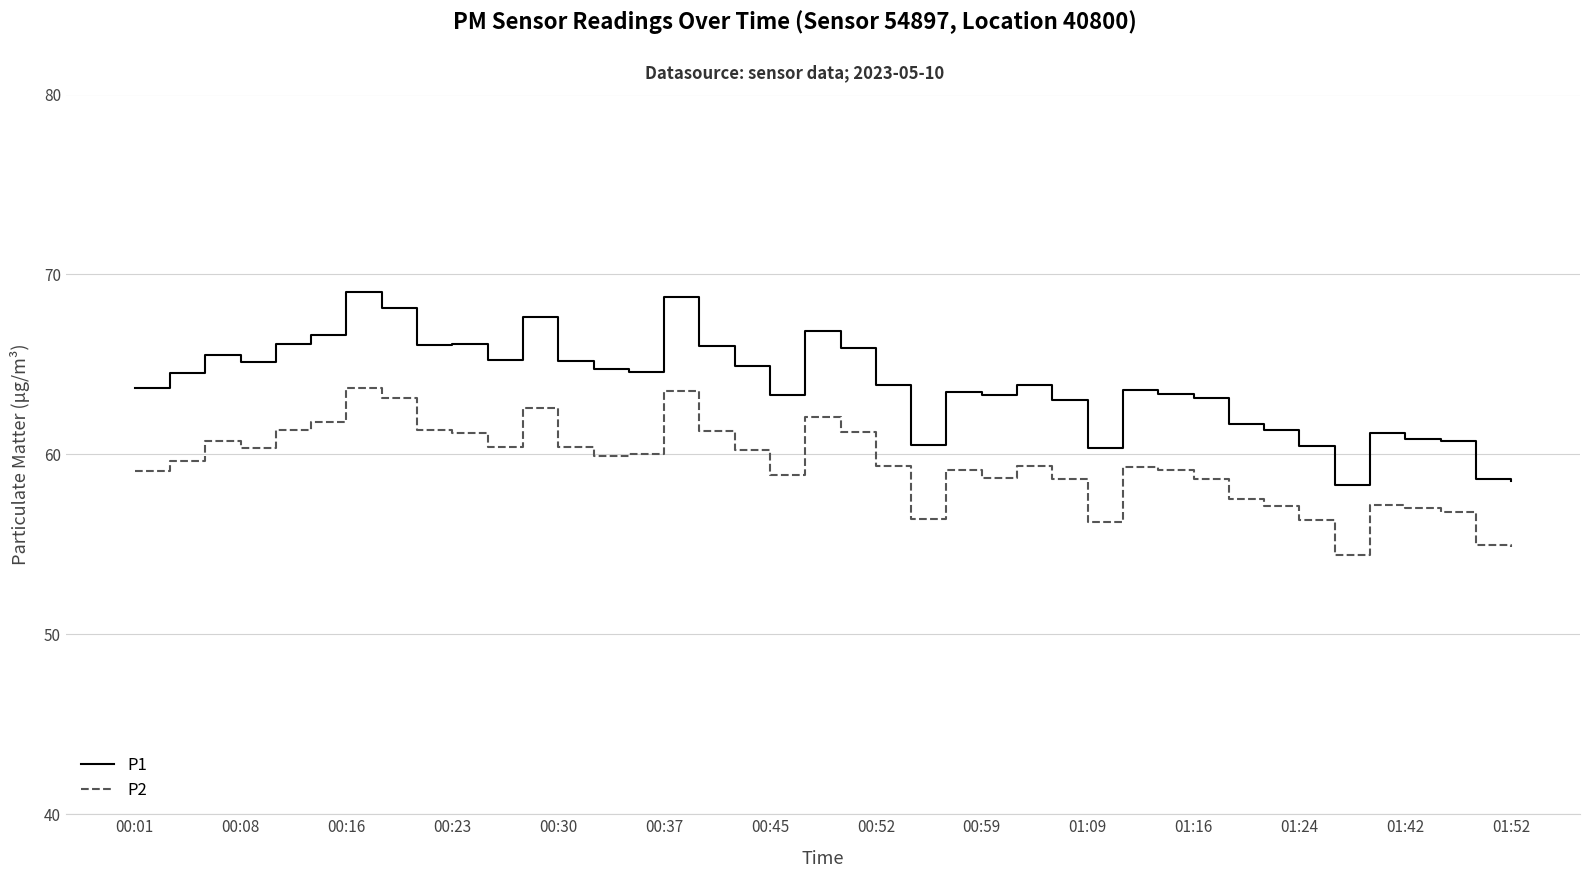

Which series has the largest total across all categories?

P1